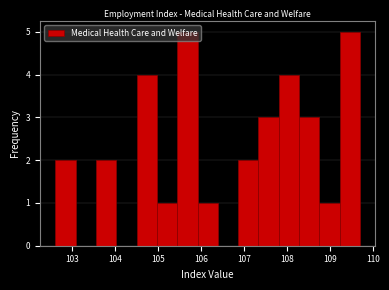

Reading left to right, transcribe this chart: for each bar, give the range it covers on the x-axis and its height. Neither the bar edges nor the heights are printed on the chart, so give them approximately, as read against the axes.

102.6 to 103.1: 2
103.1 to 103.5: 0
103.5 to 104.0: 2
104.0 to 104.5: 0
104.5 to 105.0: 4
105.0 to 105.4: 1
105.4 to 105.9: 5
105.9 to 106.4: 1
106.4 to 106.9: 0
106.9 to 107.3: 2
107.3 to 107.8: 3
107.8 to 108.3: 4
108.3 to 108.8: 3
108.8 to 109.2: 1
109.2 to 109.7: 5